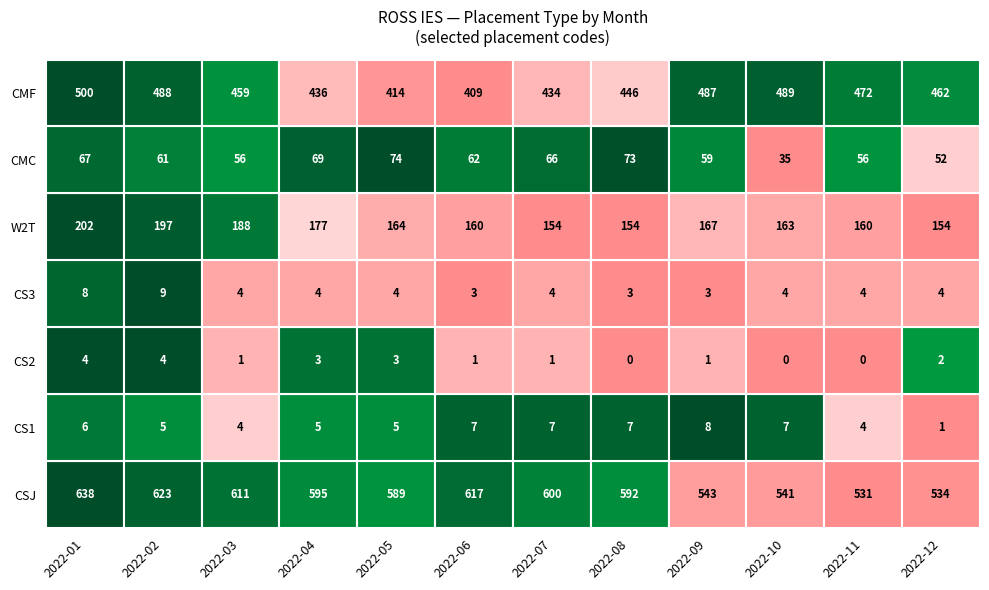

What is the total value across all series at 2022-11?

1227